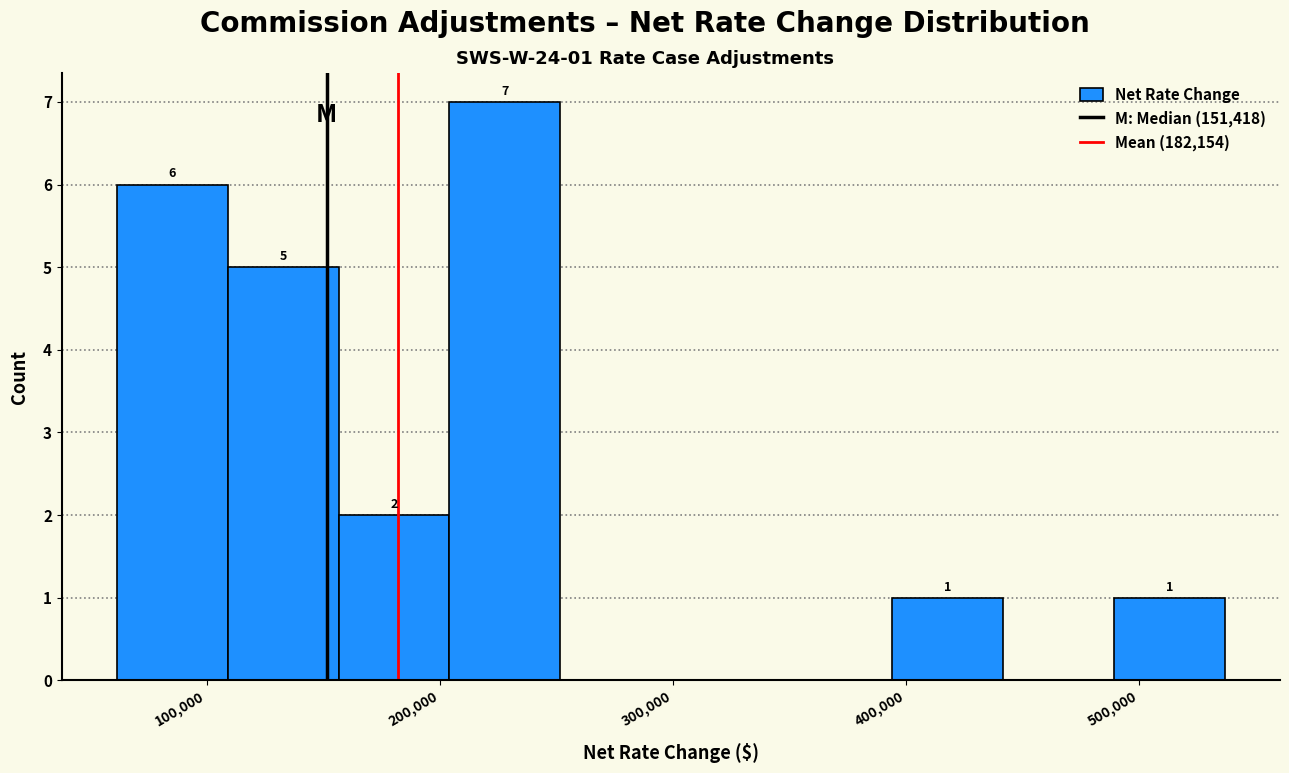

Which range on the x-axis has the tallest bar?

200000 to 250000